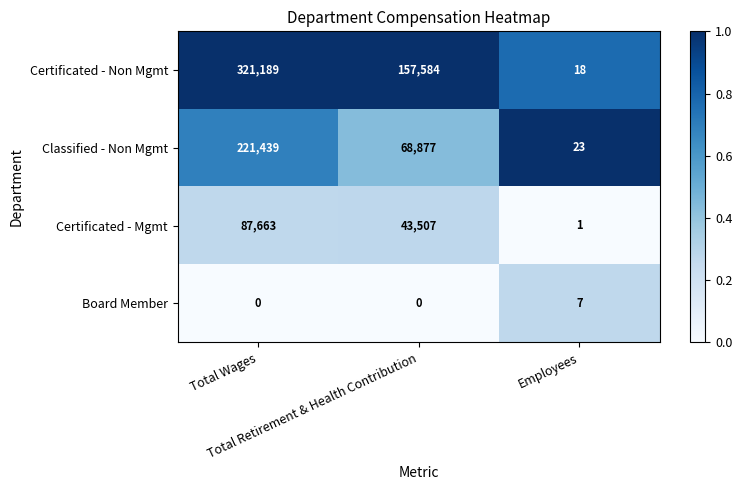

What is the highest value of the Board Member series?

7